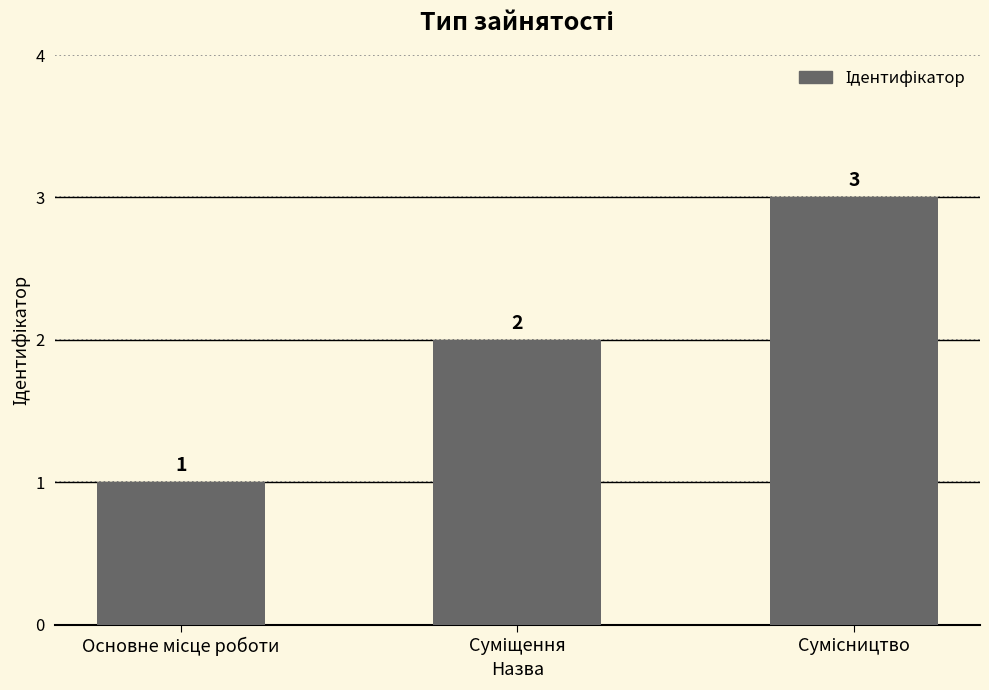

What is the value of the 2nd bar from the left?

2